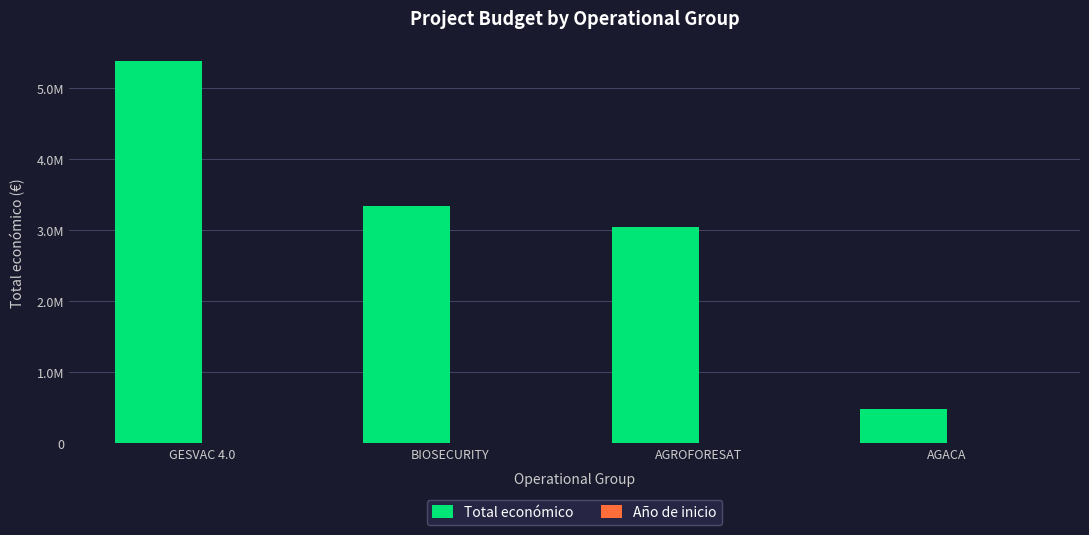

Are the bars grouped side by side (vs. stacked)?

Yes